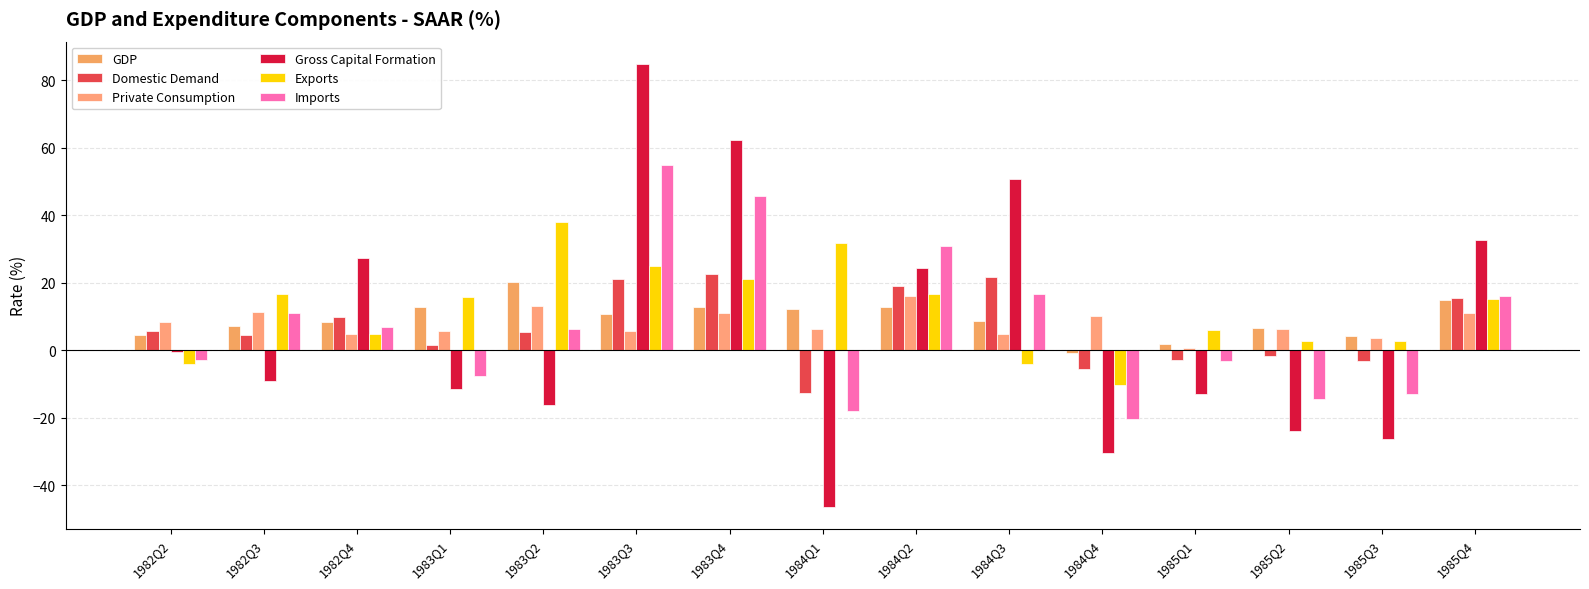

Rank the series at 1983Q2 from highest to lowest value.

Exports, GDP, Private Consumption, Imports, Domestic Demand, Gross Capital Formation